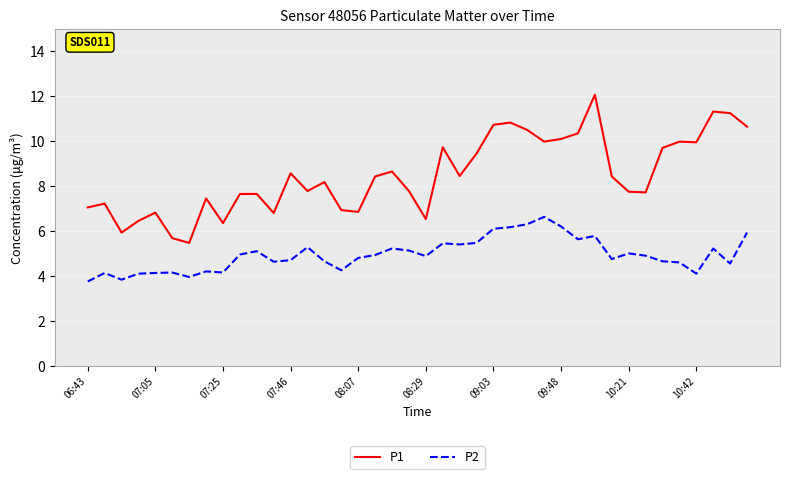

True or false: P1 and P2 intersect in this chart.

False